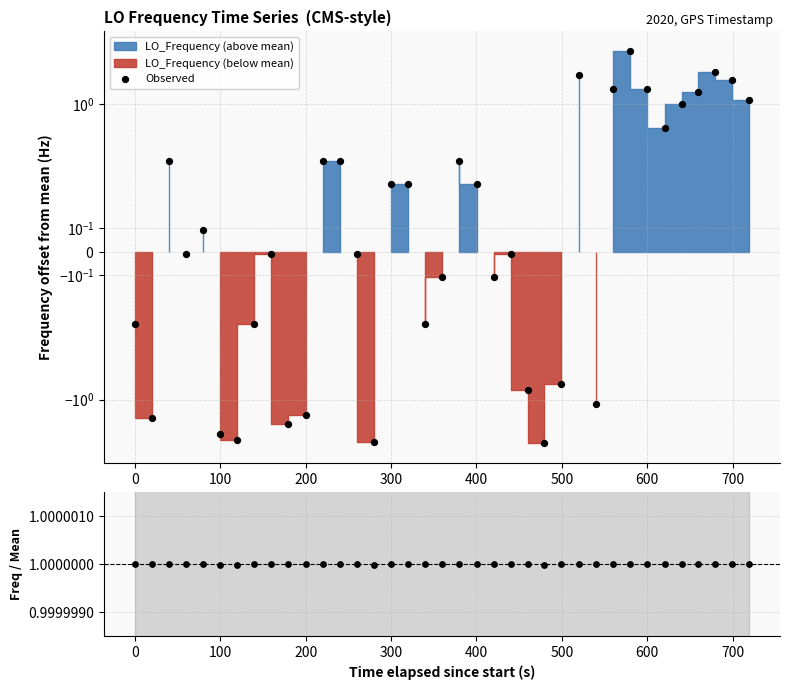

Which series has the largest total across all categories?

Freq / Mean